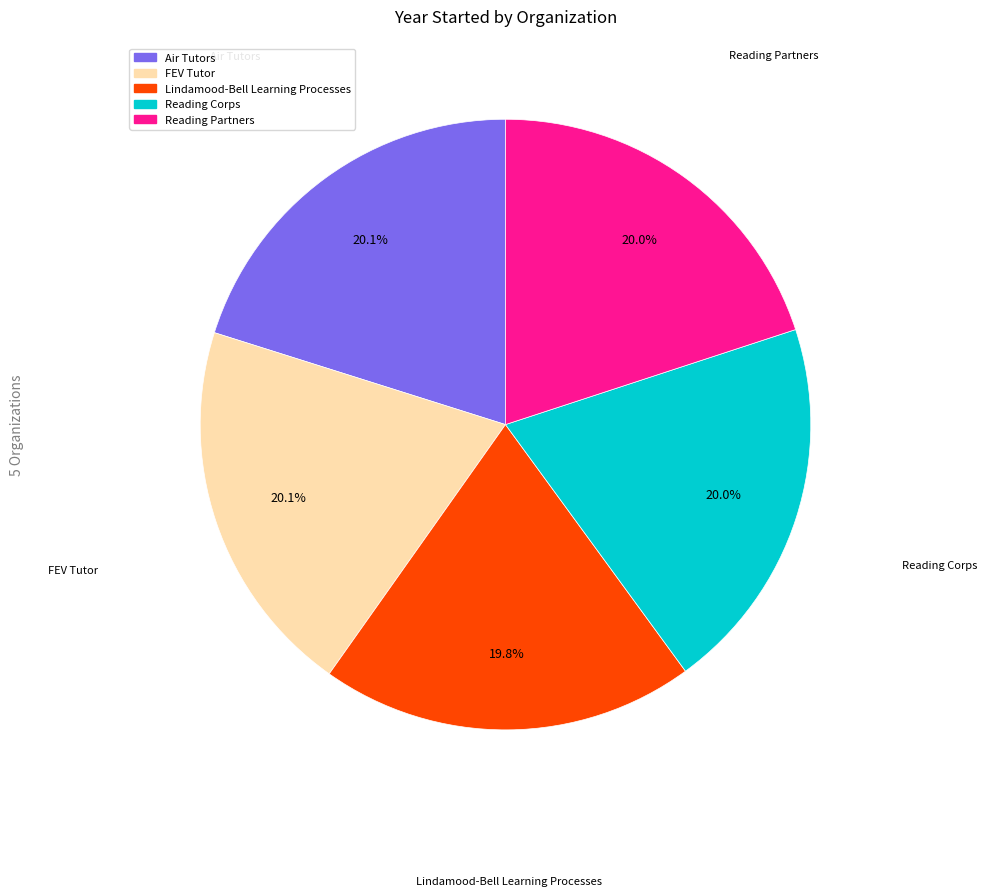

Is it true that Reading Corps is 20% of the pie?

True